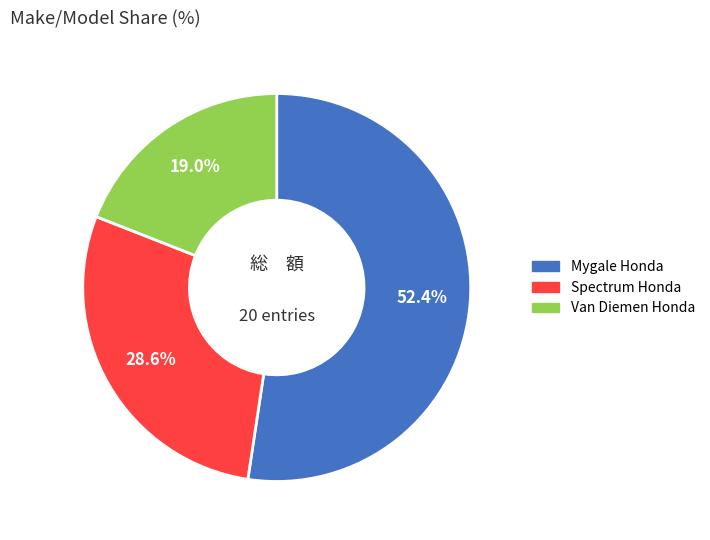

What percentage is NOT represented by Mygale Honda?

47.6%